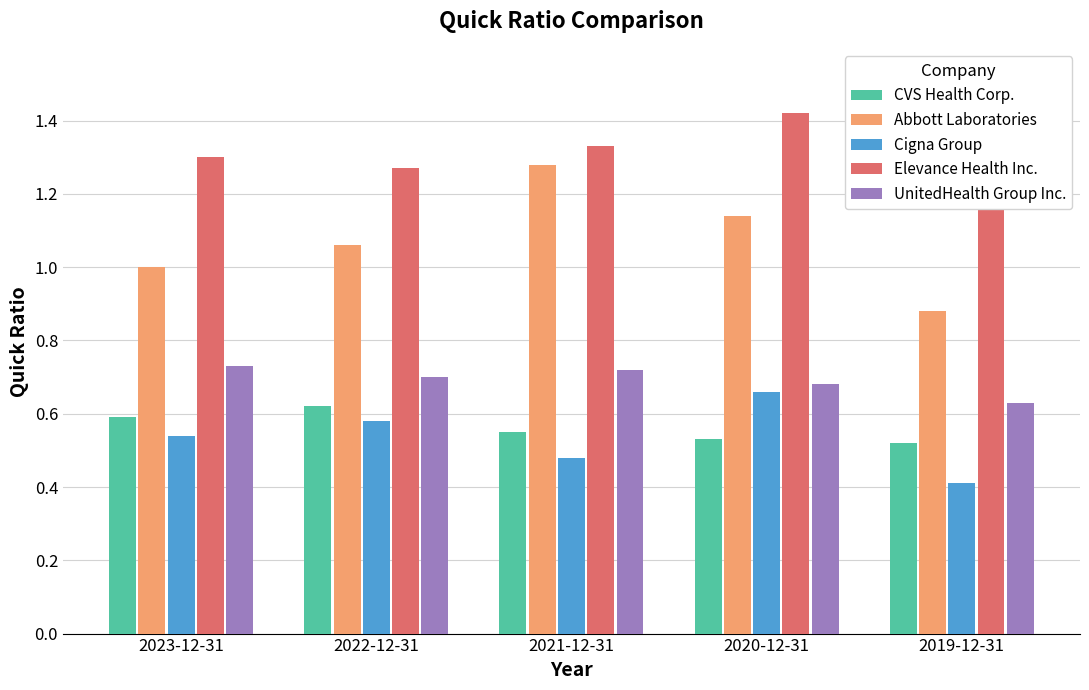

What is the difference between the Abbott Laboratories values at 2019-12-31 and 2021-12-31?

0.4